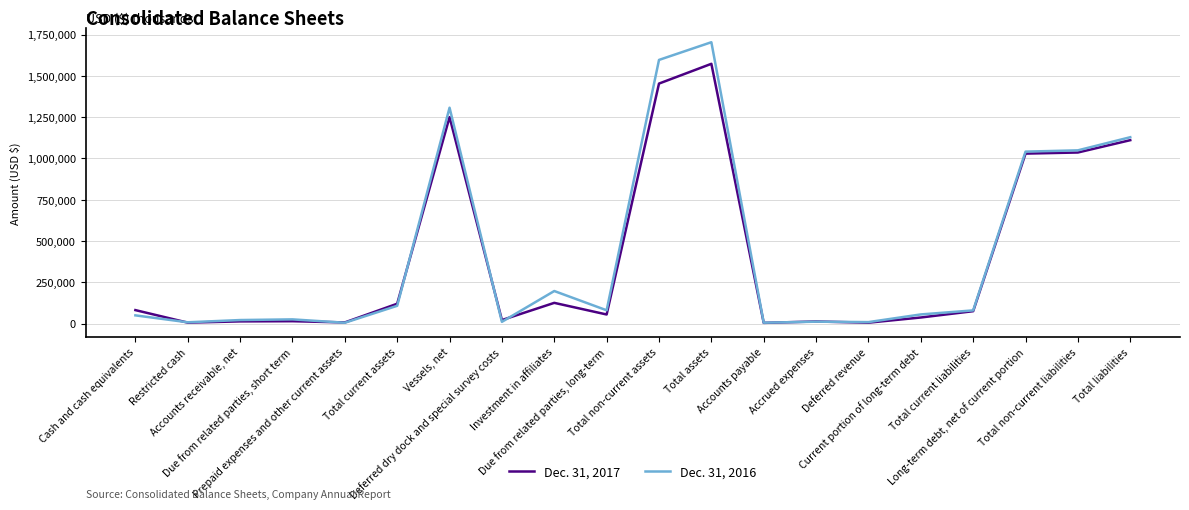

Which label corresponds to the largest value in the chart?

Total assets